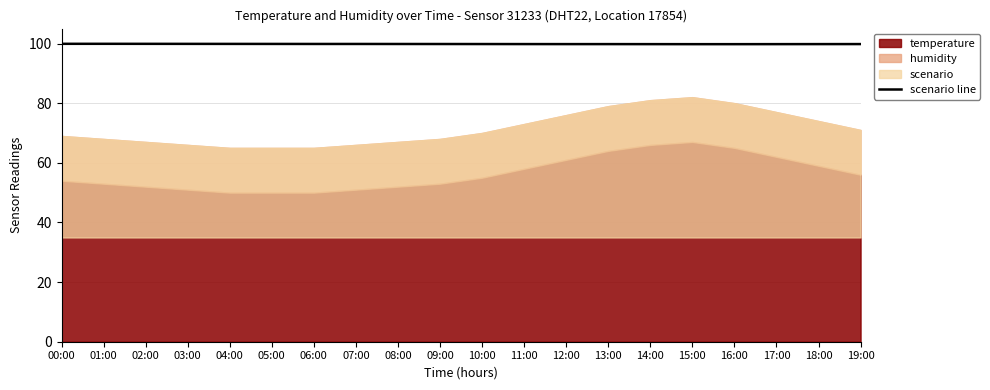

What is the sum of all values?

1996.7